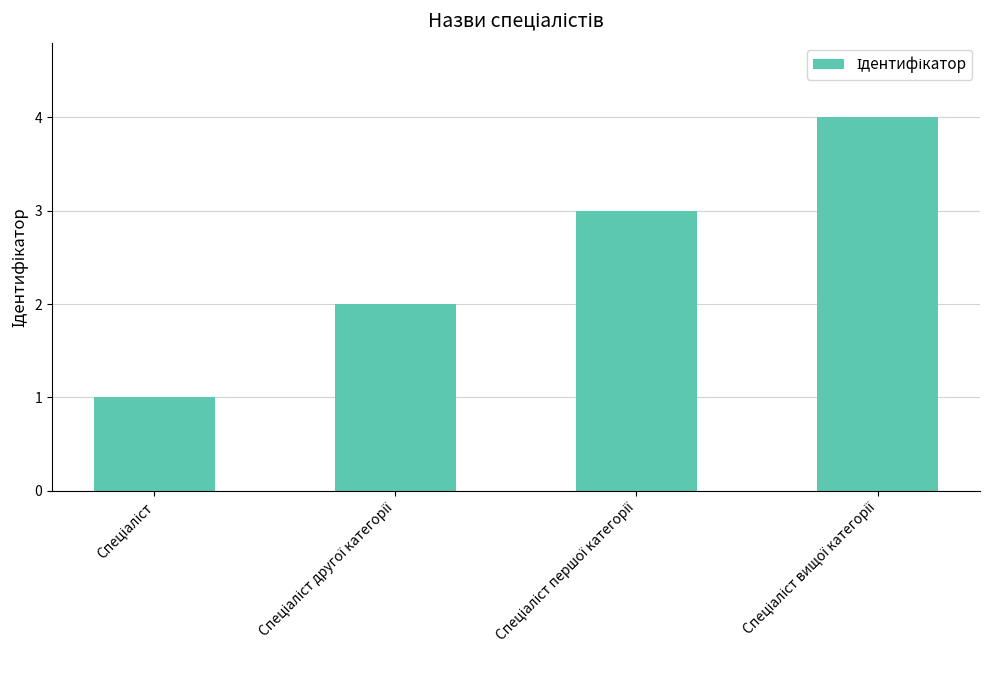

What is the maximum value shown in the chart?

4